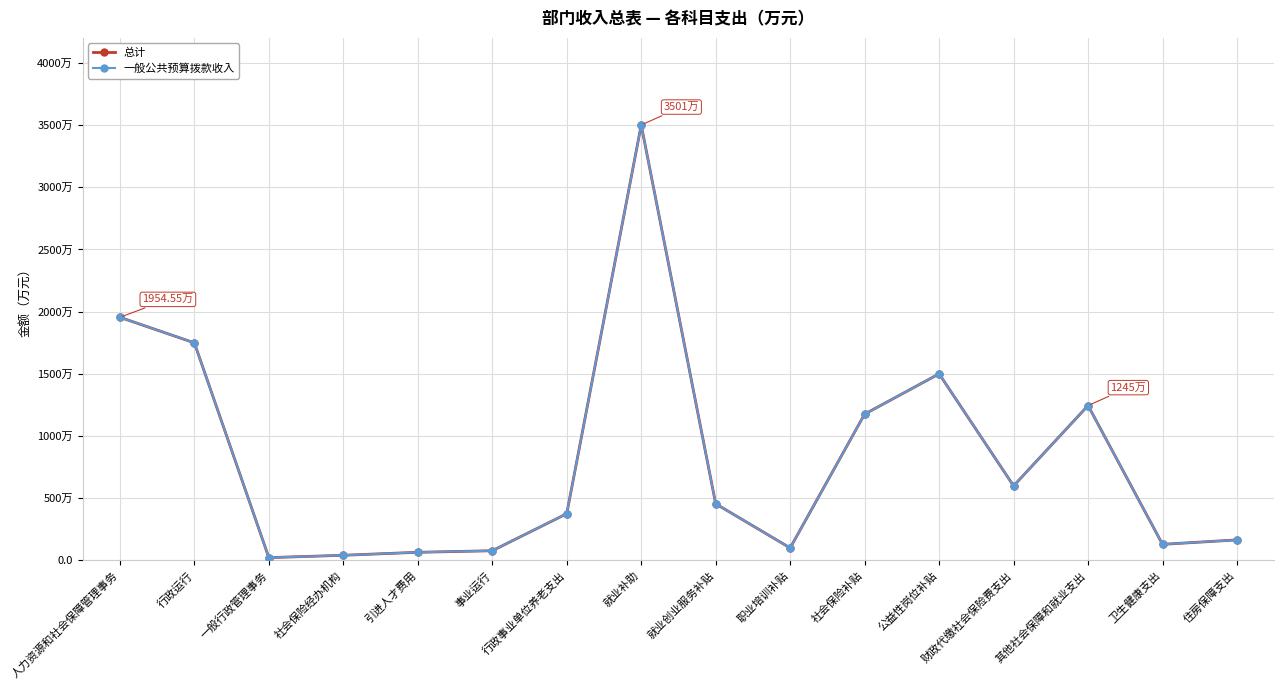

Which label corresponds to the smallest value in the chart?

一般行政管理事务